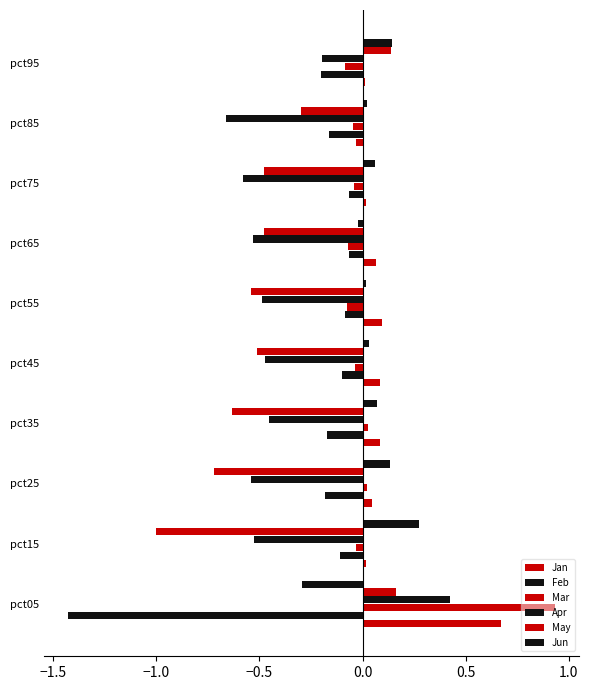

How many categories are shown in the chart?

10